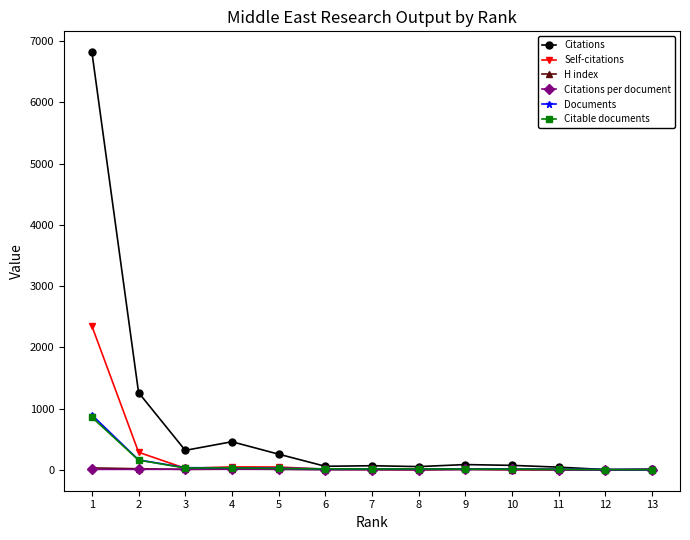

How many lines are shown in the chart?

6